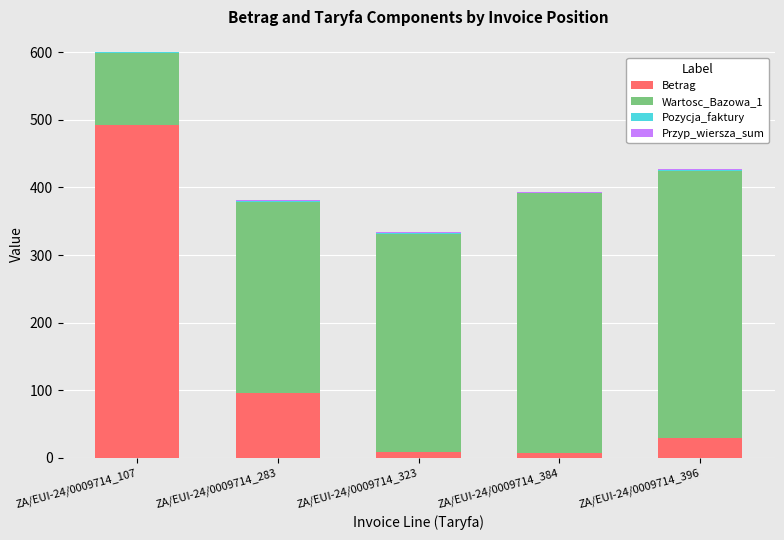

What is the total value across all series at ZA/EUI-24/0009714_396?

427.1